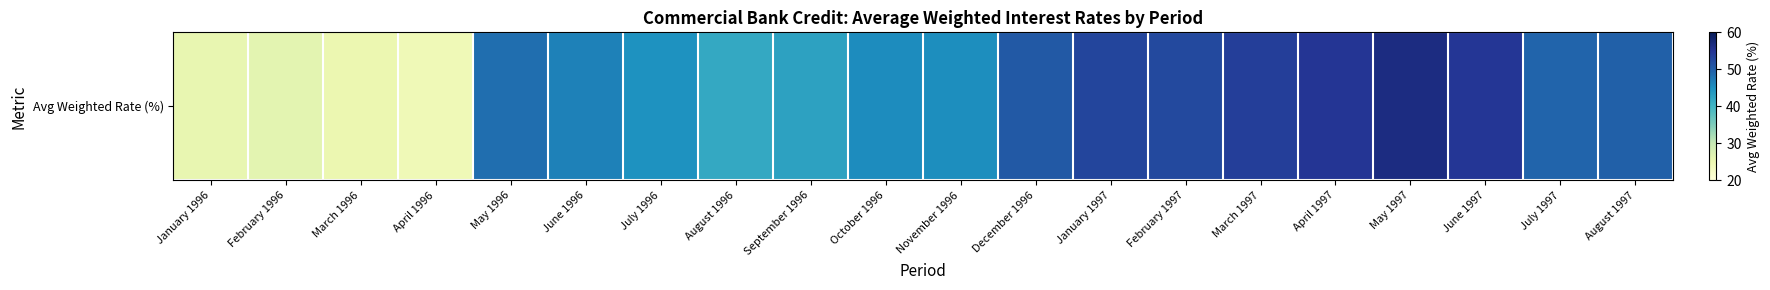

Between April 1996 and November 1996, which is larger?

November 1996